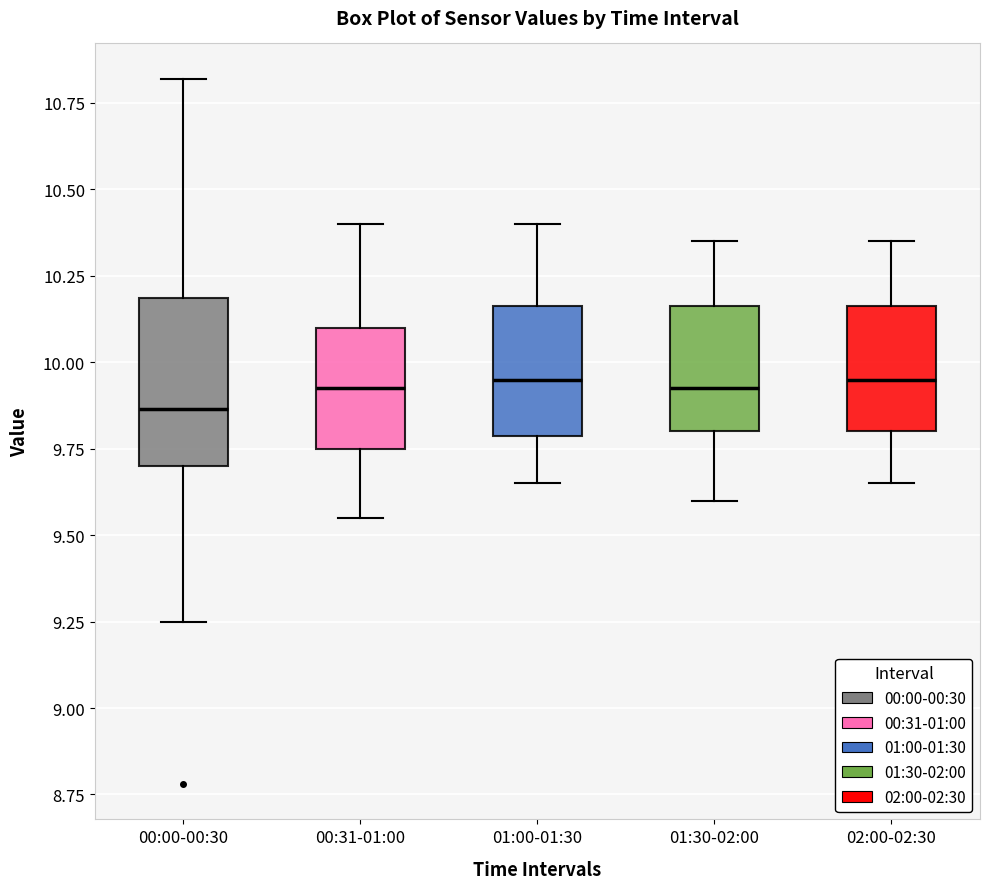

Where does the lower whisker of the box for 02:00-02:30 end on the y-axis? The values are not printed on the chart, so give them approximately, as read against the axis.

9.65